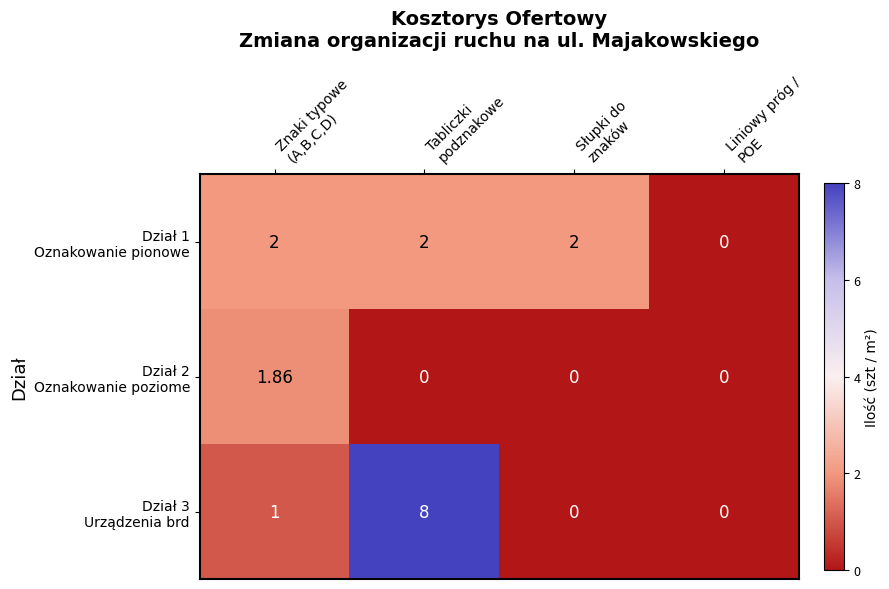

Count the number of data series in this chart.

3